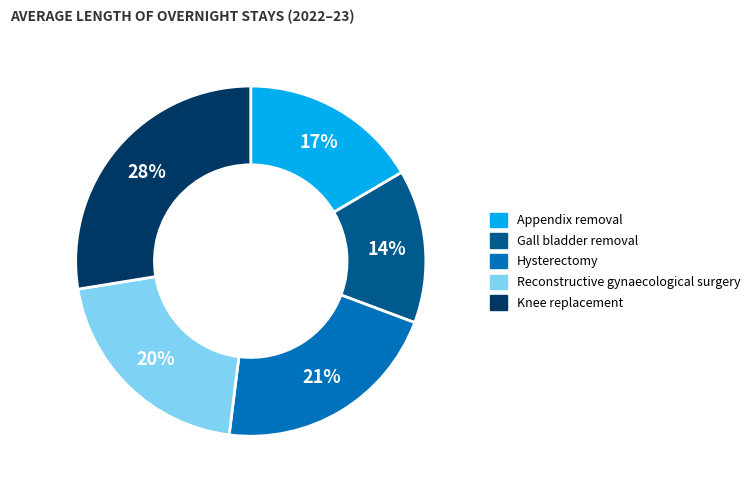

What percentage is the Knee replacement slice, to the nearest percent?

28%